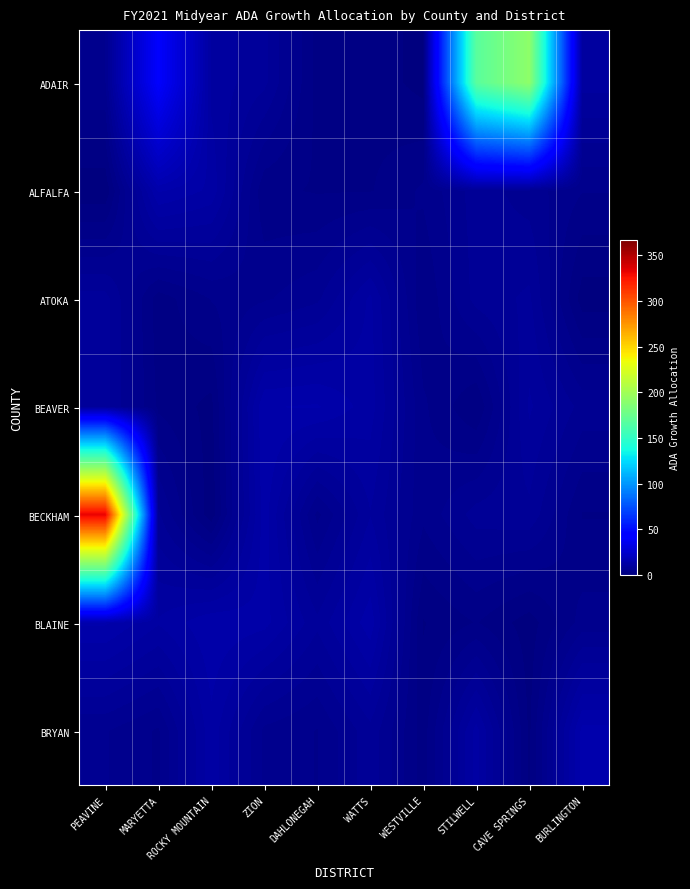

Between STILWELL and WESTVILLE, which is larger?

STILWELL